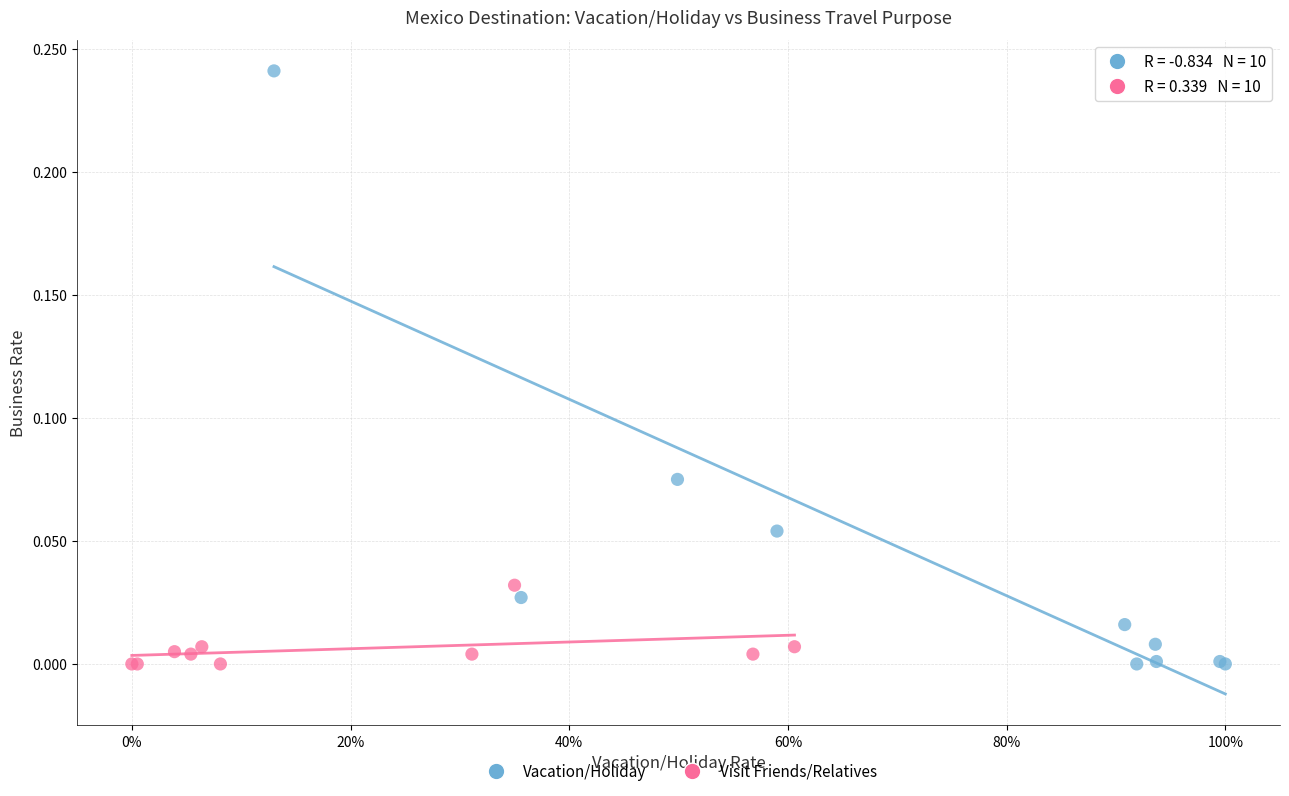

Which series contains the highest Y value?

Vacation/Holiday